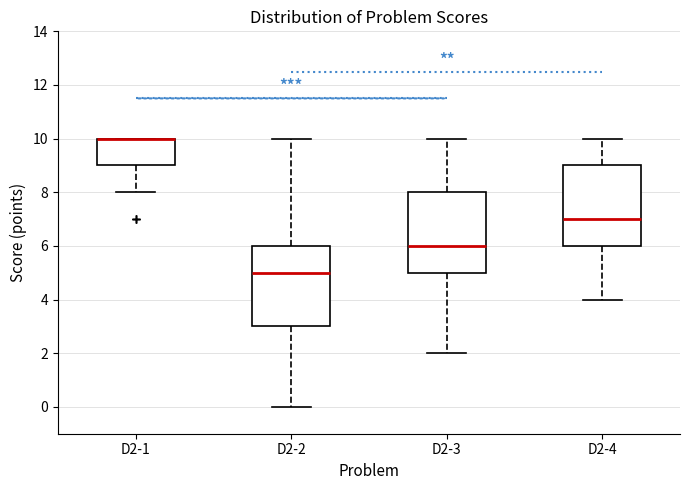

Reading left to right, transcribe this box plot: for each box, give where its median line is, the range the box spans, and where its two whiskers end, as read against the y-axis. The values are not printed on the chart, so give them approximately, as read against the axis.

D2-1: median 10 (drawn on the box's upper edge), box 9 to 10, whiskers 8 to 10
D2-2: median 5, box 3 to 6, whiskers 0 to 10
D2-3: median 6, box 5 to 8, whiskers 2 to 10
D2-4: median 7, box 6 to 9, whiskers 4 to 10